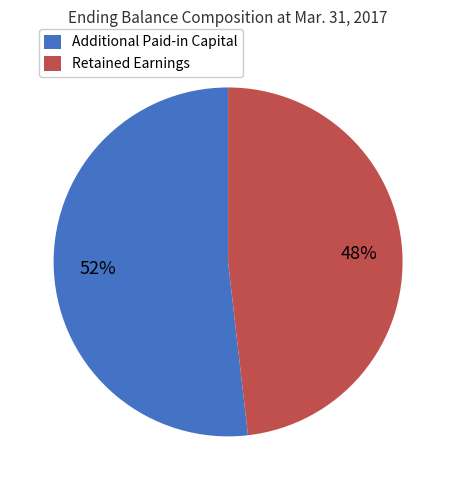

Do Additional Paid-in Capital and Retained Earnings together represent more than half of the pie?

Yes